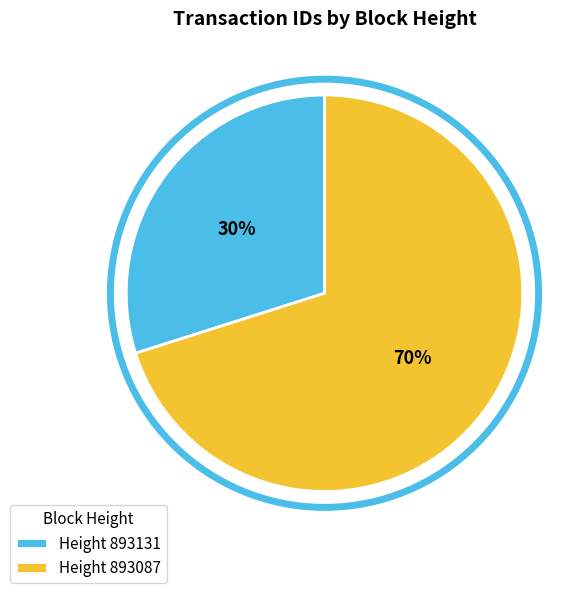

How many slices are in this pie chart?

2